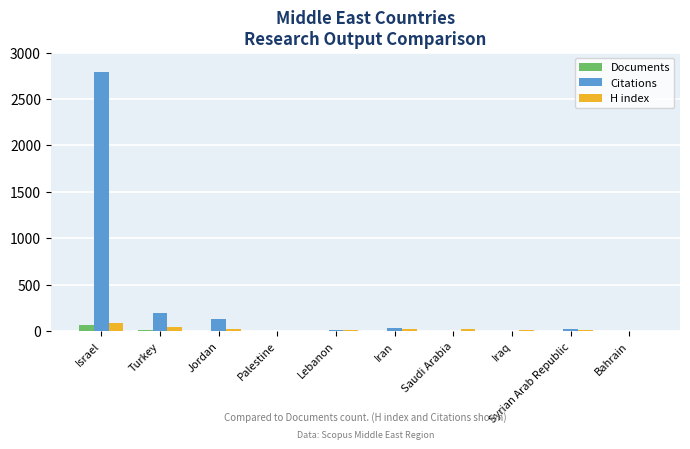

How many categories are shown in the chart?

10